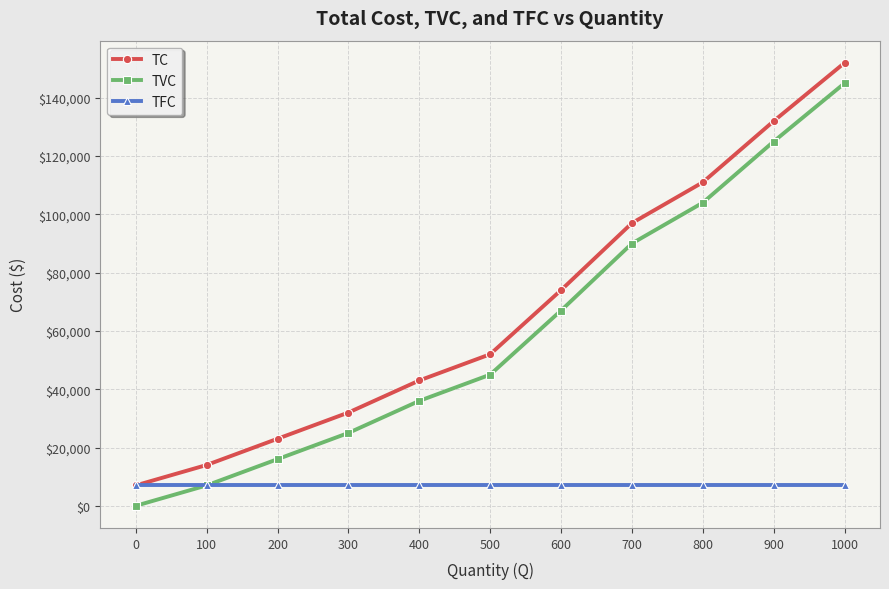

Reading left to right, what are all the values shown in this chart?

TC: 0=7000	100=14000	200=23000	300=32000	400=43000	500=52000	600=74000	700=97000	800=111000	900=132000	1000=152000
TVC: 0=0	100=7000	200=16000	300=25000	400=36000	500=45000	600=67000	700=90000	800=104000	900=125000	1000=145000
TFC: 0=7000	100=7000	200=7000	300=7000	400=7000	500=7000	600=7000	700=7000	800=7000	900=7000	1000=7000